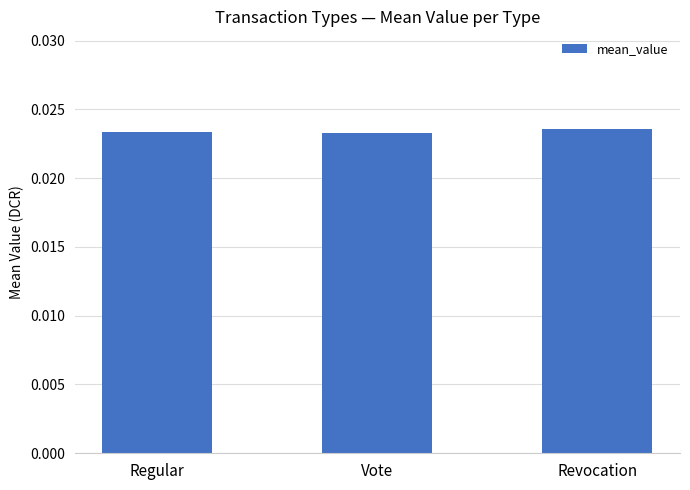

Count the values in the range 0 to 1.

3